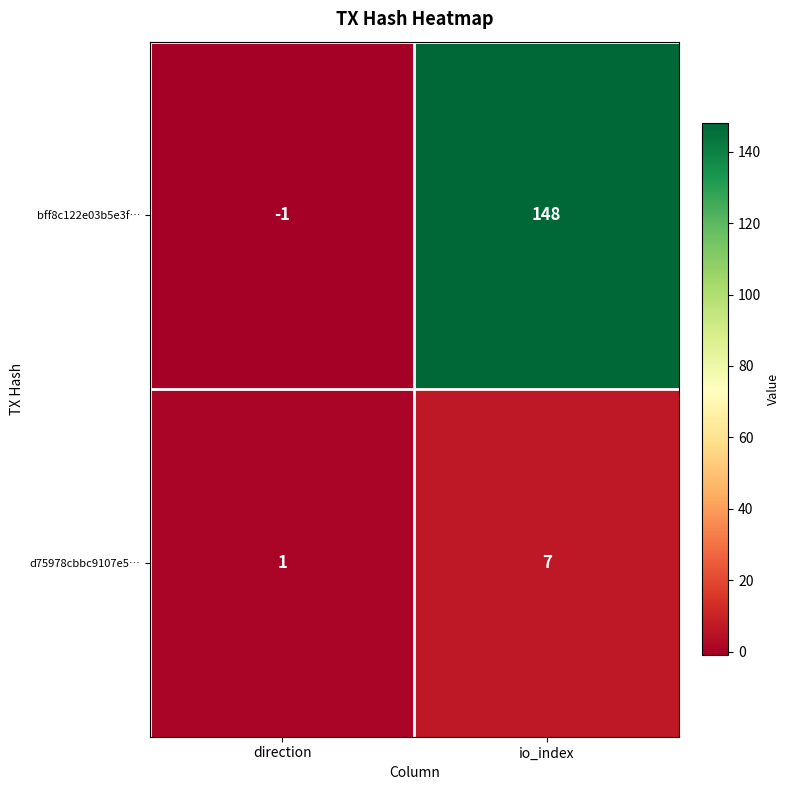

Rank the series at io_index from highest to lowest value.

bff8c122e03b5e3f…, d75978cbbc9107e5…